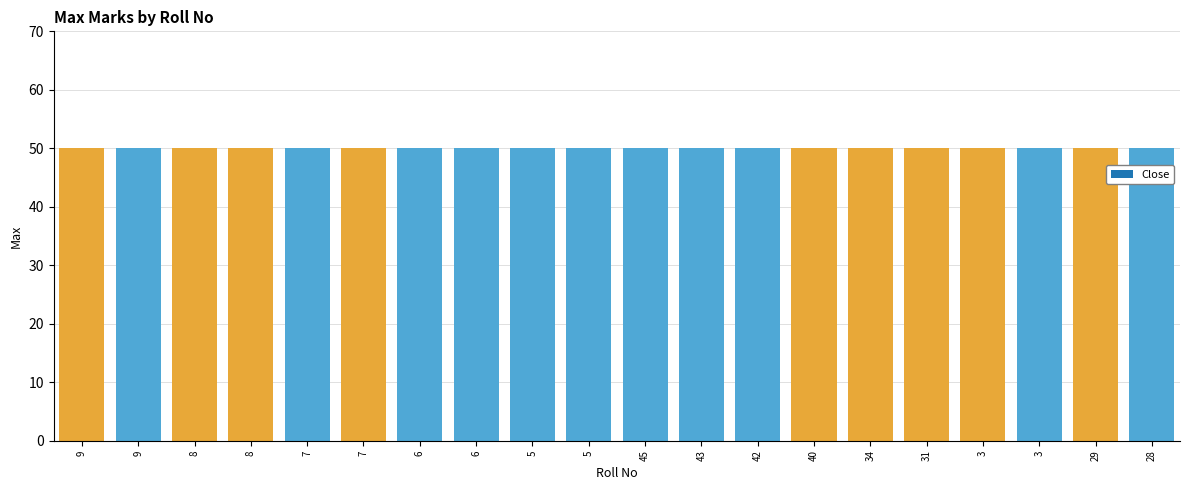

Count the number of data series in this chart.

2